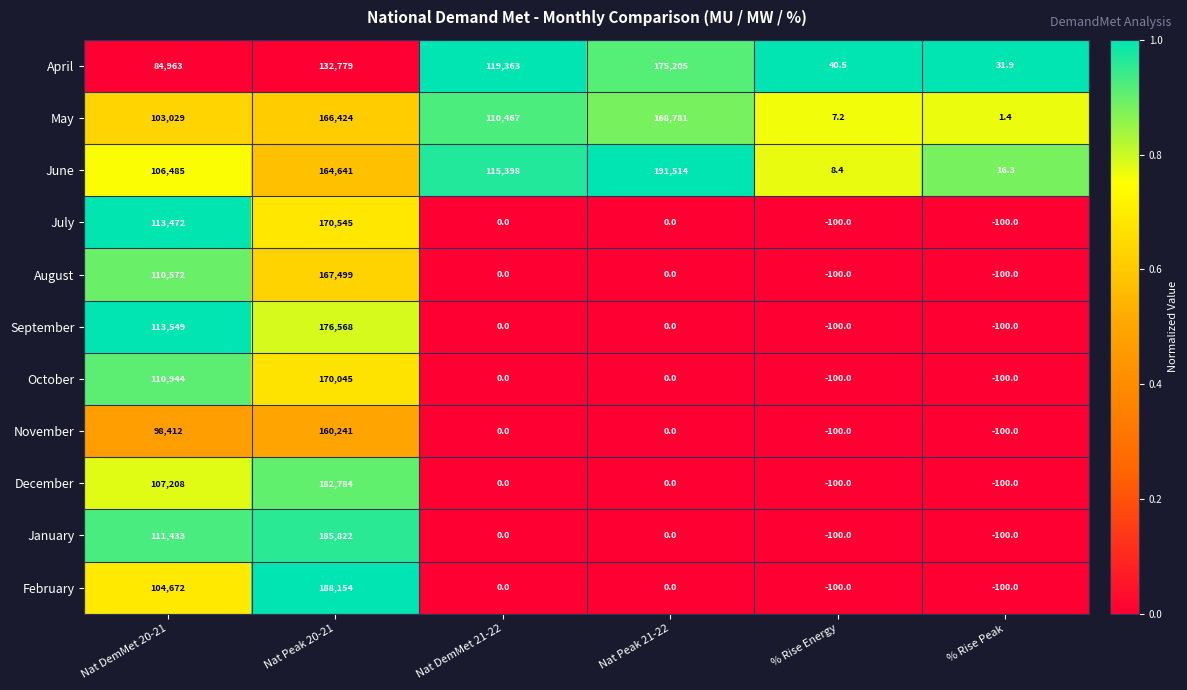

At which category is the sum across all series the highest?

Nat Peak 20-21